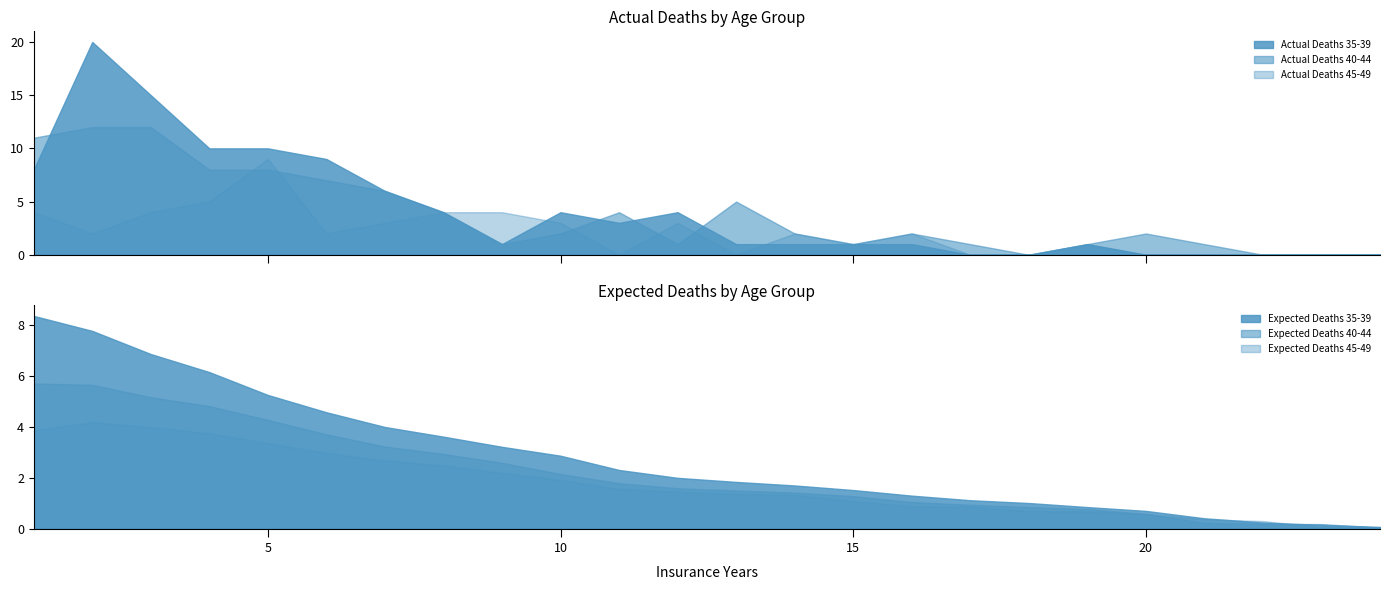

Is it true that Expected Deaths 35-39 equals 0.7 at 17?

False